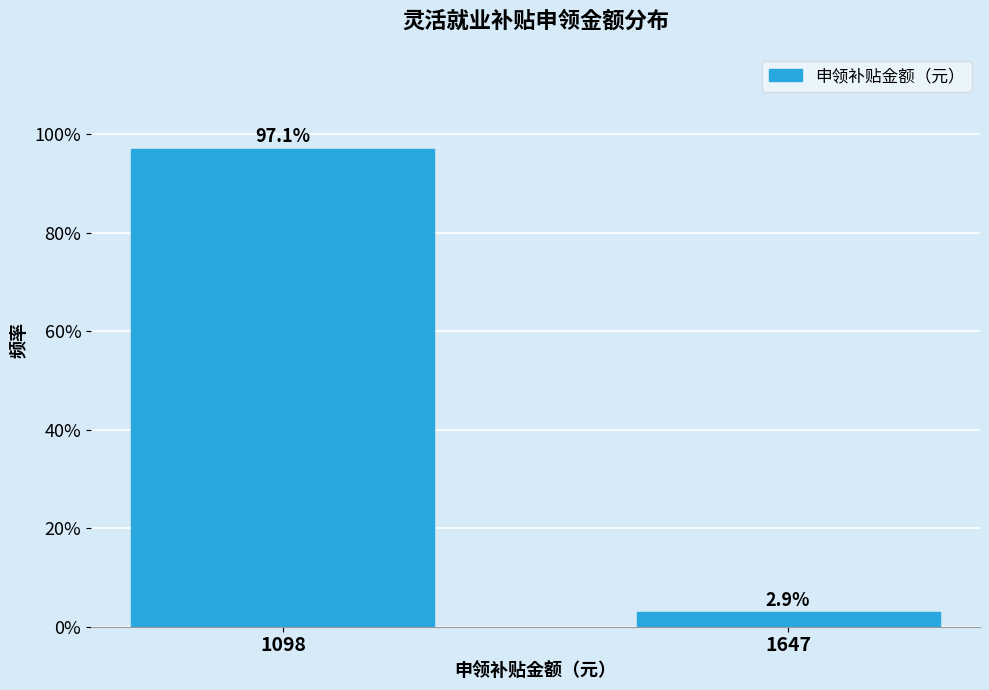

Reading right to left, list all the values displayed in this chart.

1647=2.9	1098=97.1